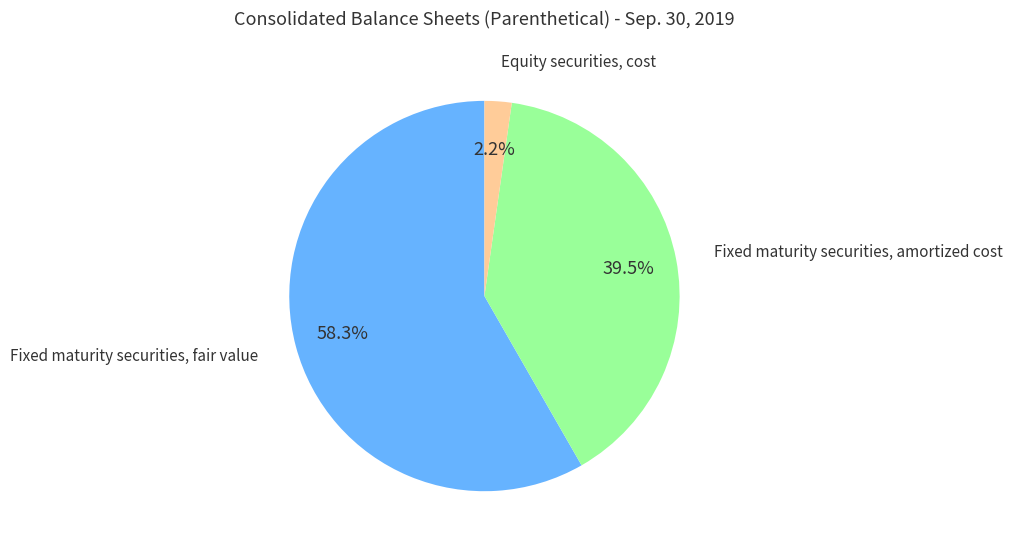

Is there a majority slice in this chart?

Yes